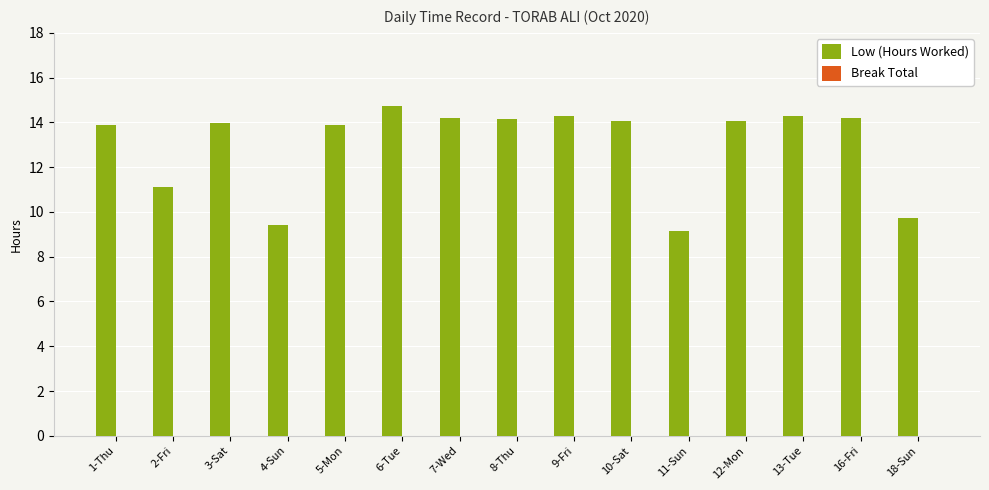

Approximately how many times larger is the value at 8-Thu compared to 16-Fri?

1.0